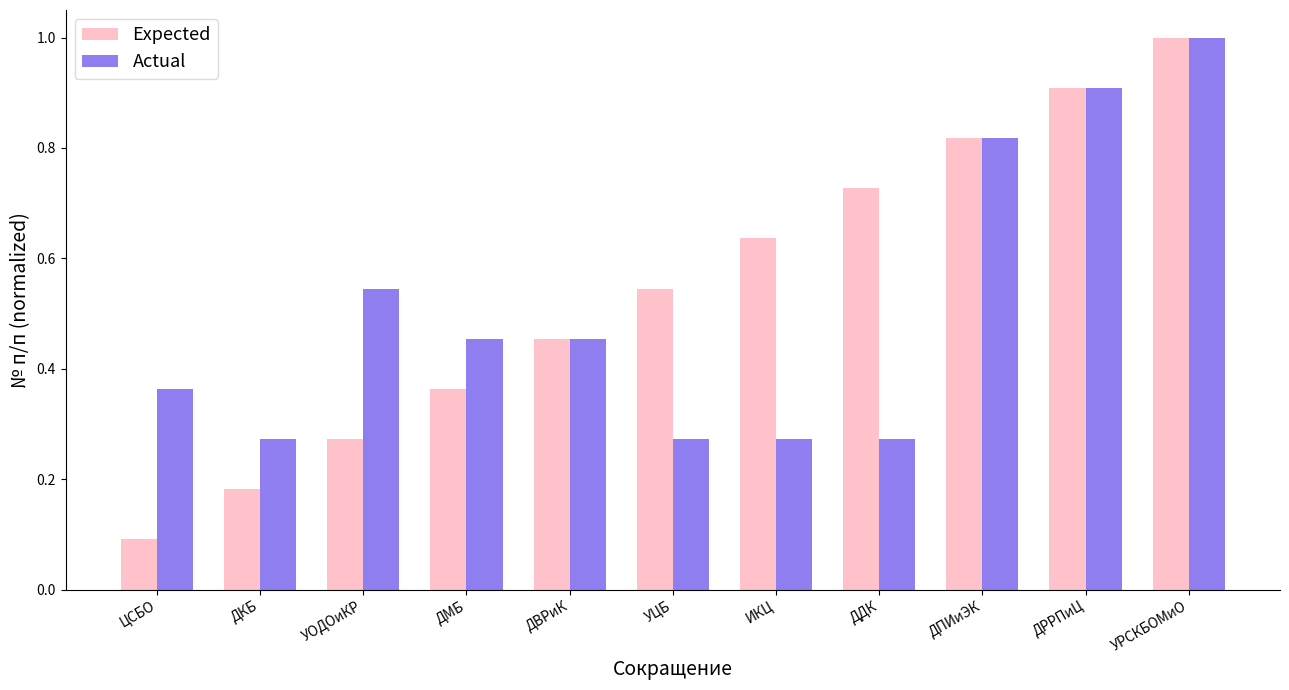

Between ИКЦ and ДПИиЭК, which series saw the biggest shift?

Actual